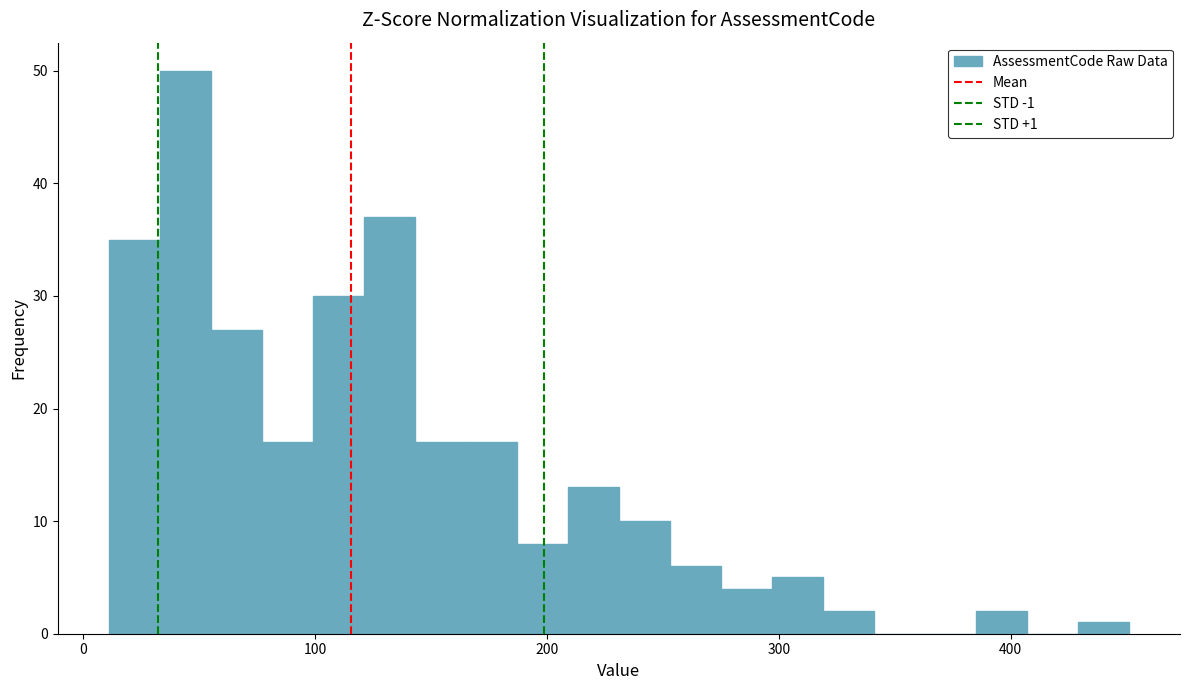

Around what value on the x-axis is the tallest bar? Give the approximate position of its centre, as read against the axis.

40